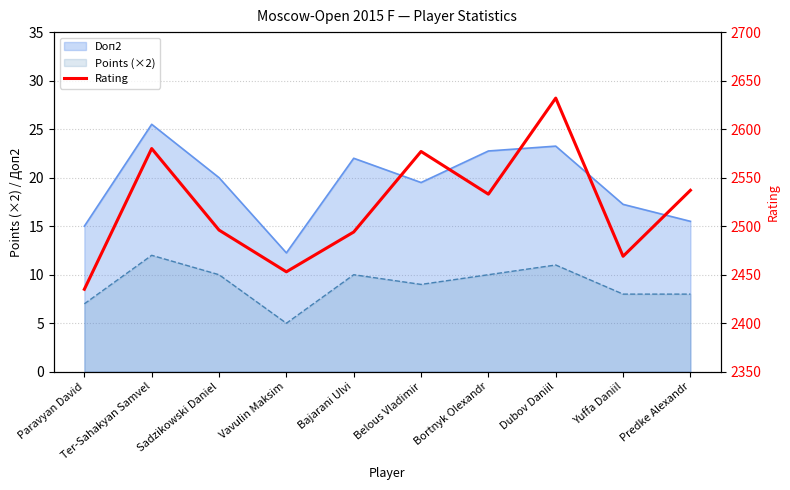

The value at Dubov Daniil is 2632. True or false?

True